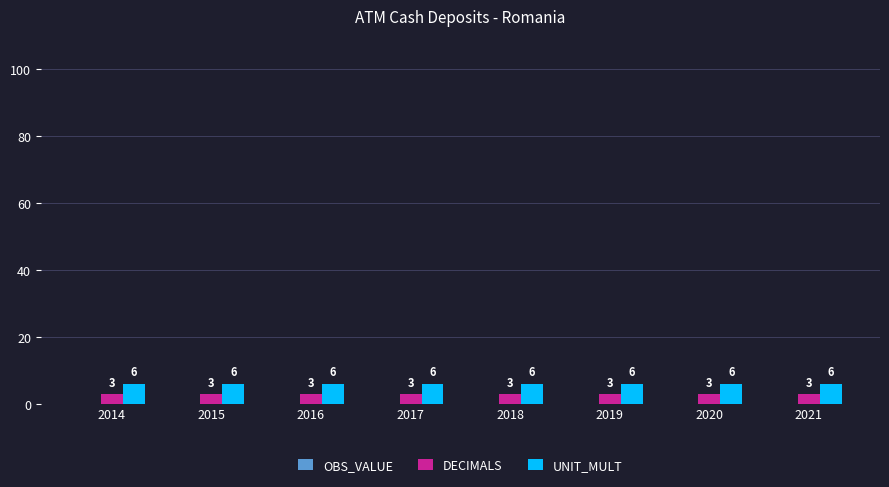

What is the difference between the highest and lowest values at 2018?

3